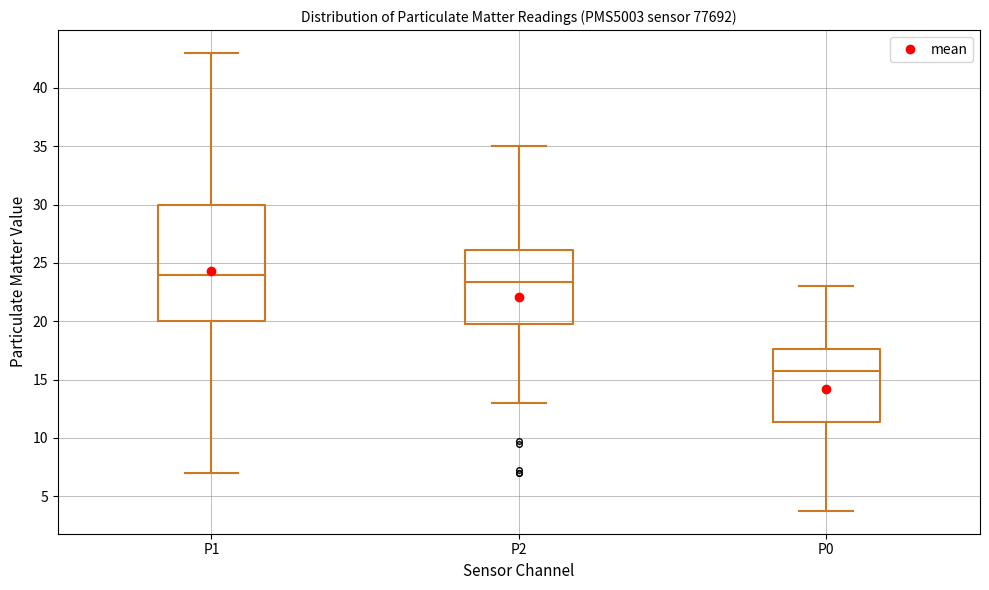

Comparing the boxes themselves (not the whiskers), which one is the tallest?

P1